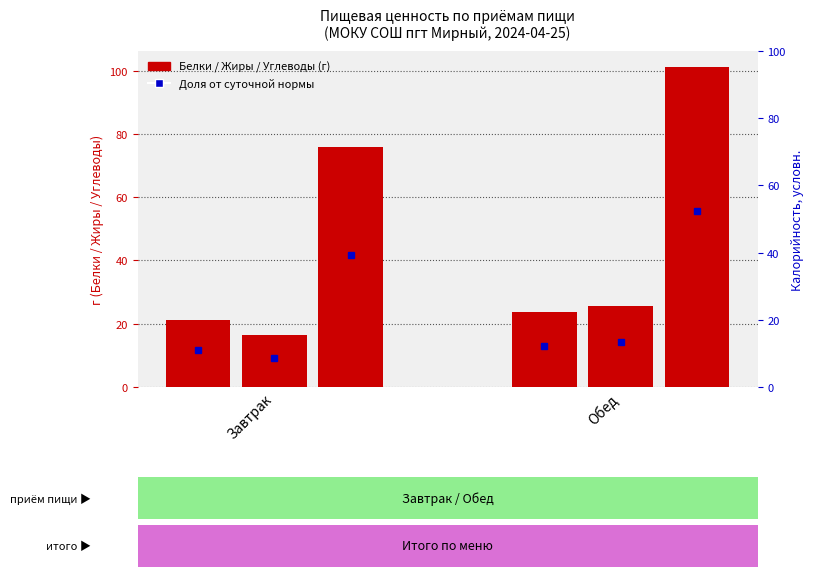

What position from the left is Завтрак?

1